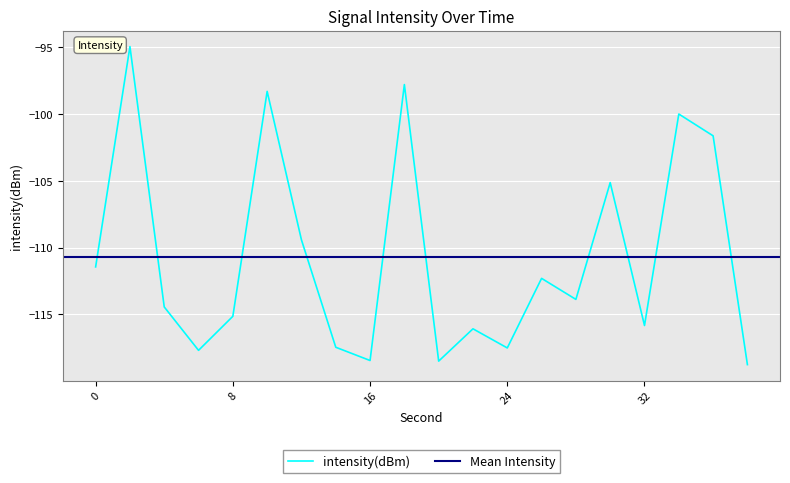

Reading left to right, extract all data points from this chart.

0=-111.4	2=-94.9	4=-114.4	6=-117.7	8=-115.1	10=-98.3	12=-109.4	14=-117.5	16=-118.4	18=-97.8	20=-118.5	22=-116.1	24=-117.5	26=-112.3	28=-113.9	30=-105.1	32=-115.8	34=-100.0	36=-101.6	38=-118.8